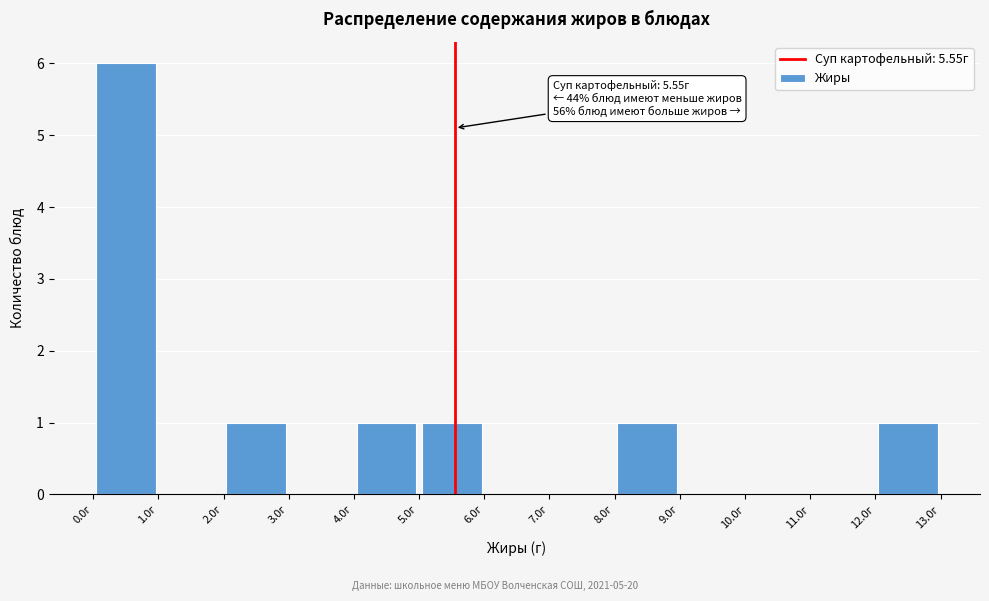

Which range on the x-axis has the tallest bar?

0 to 1